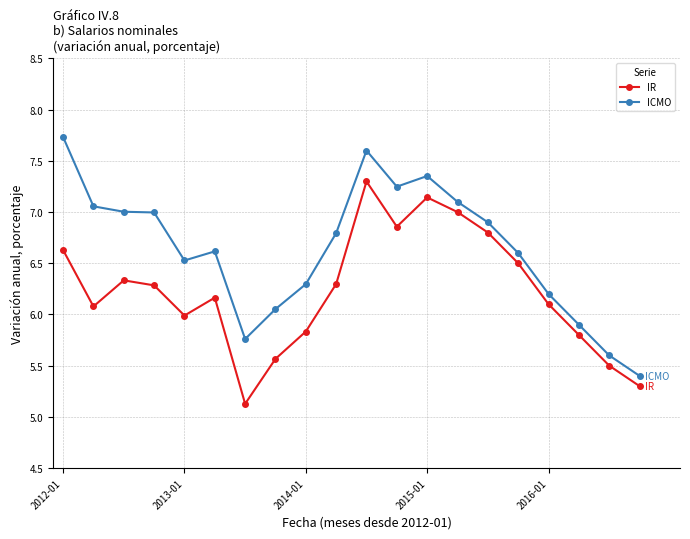

Which series has the largest range (max minus min)?

ICMO